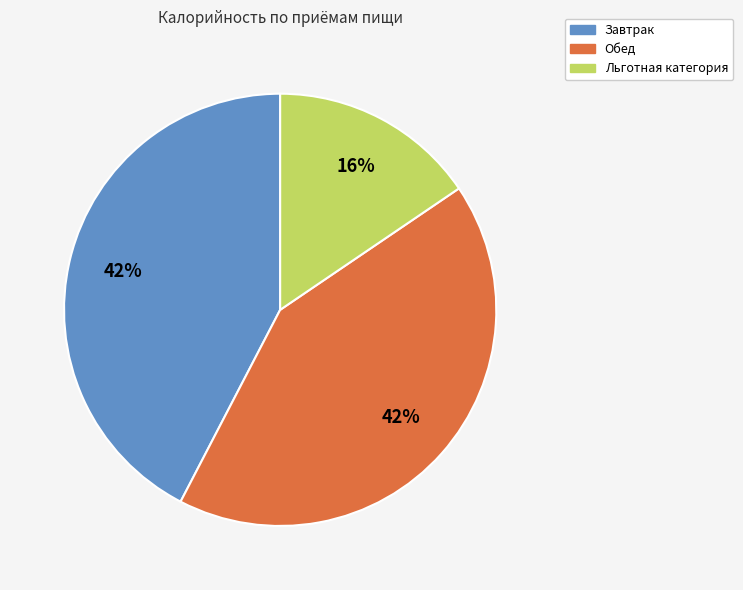

Does Льготная категория represent more than half of the total?

No